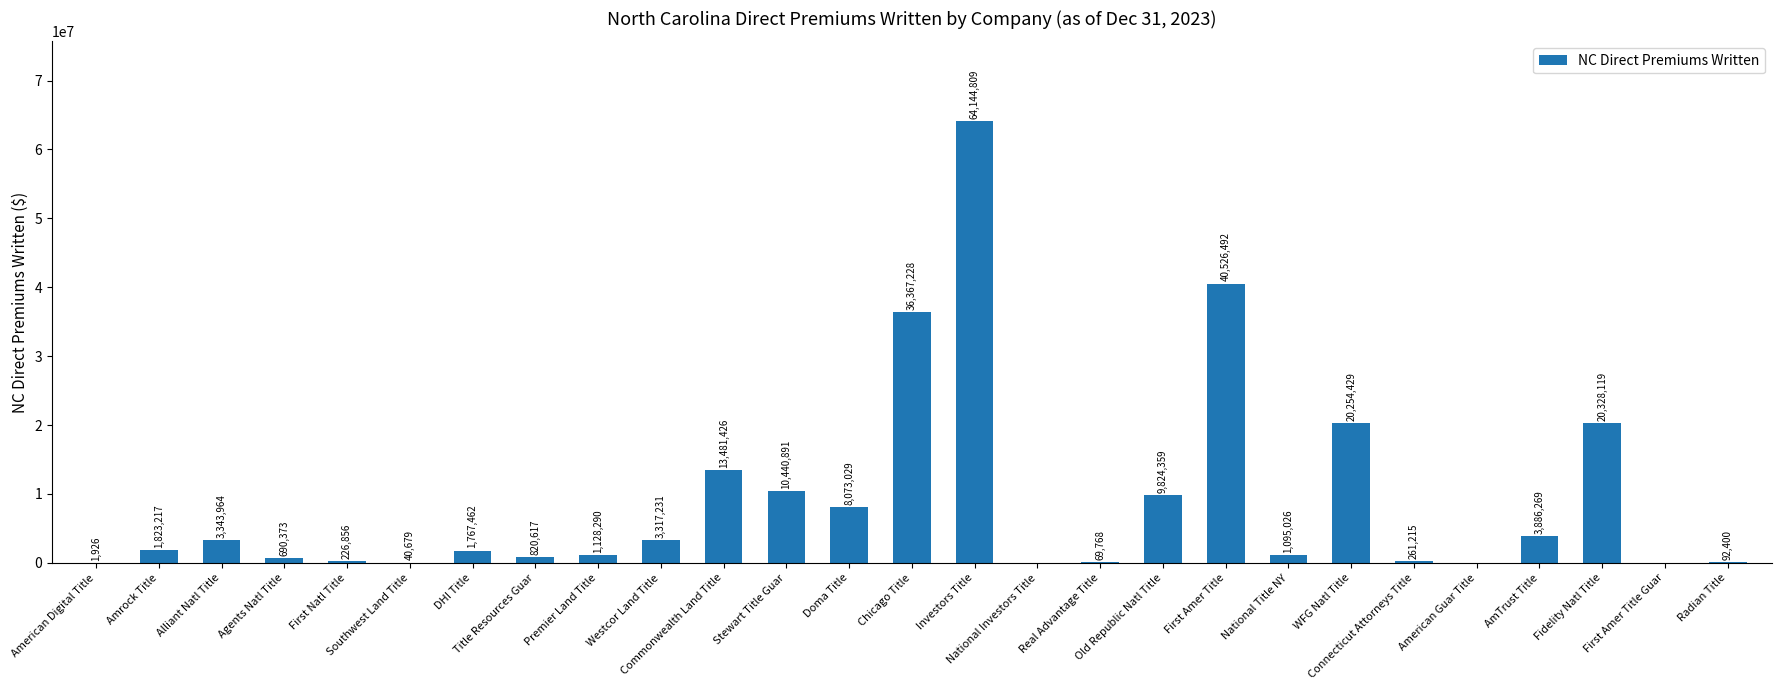

What is the sum of all values?

242006075